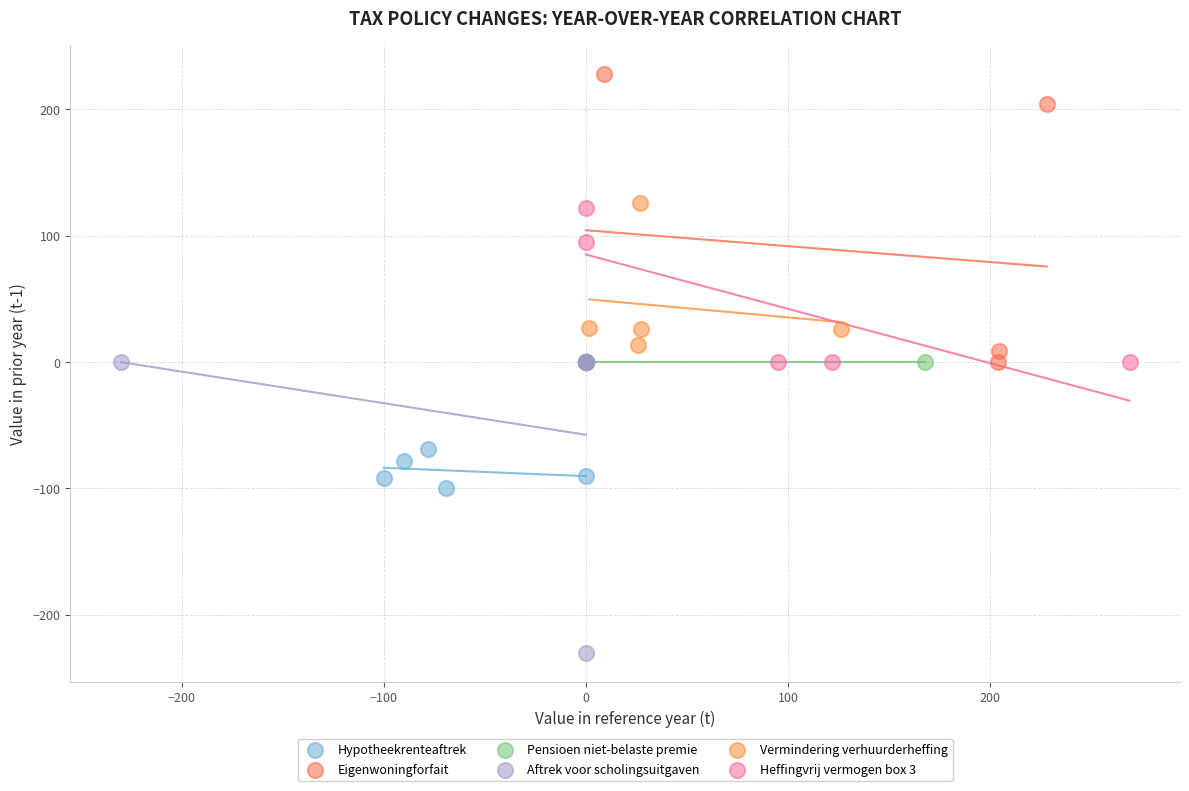

Which series reaches the minimum Y coordinate?

Aftrek voor scholingsuitgaven